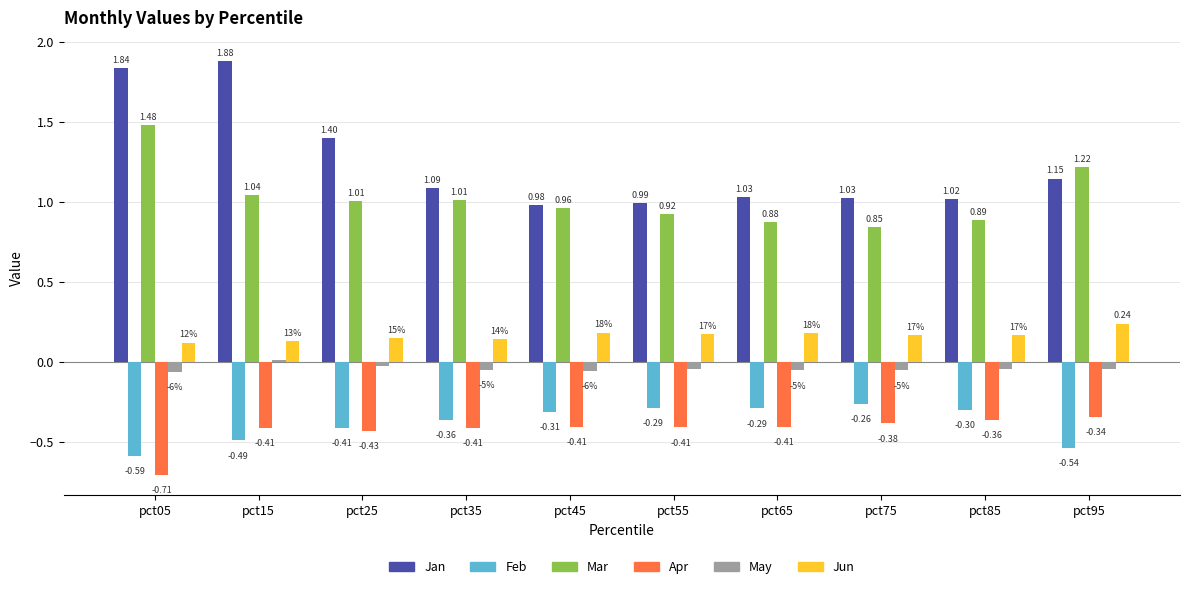

At pct45, list the series in order from smallest to largest.

Apr, Feb, May, Jun, Mar, Jan